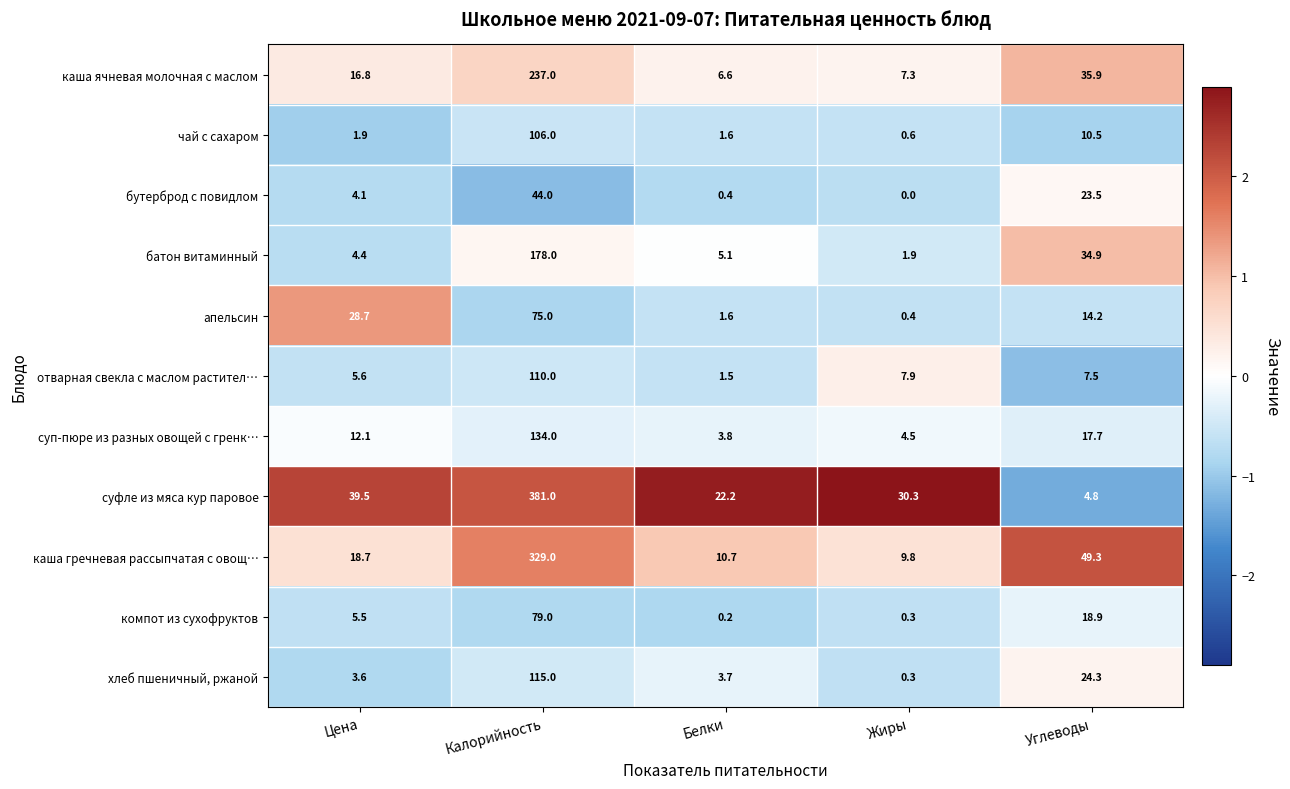

How many categories are shown in the chart?

5